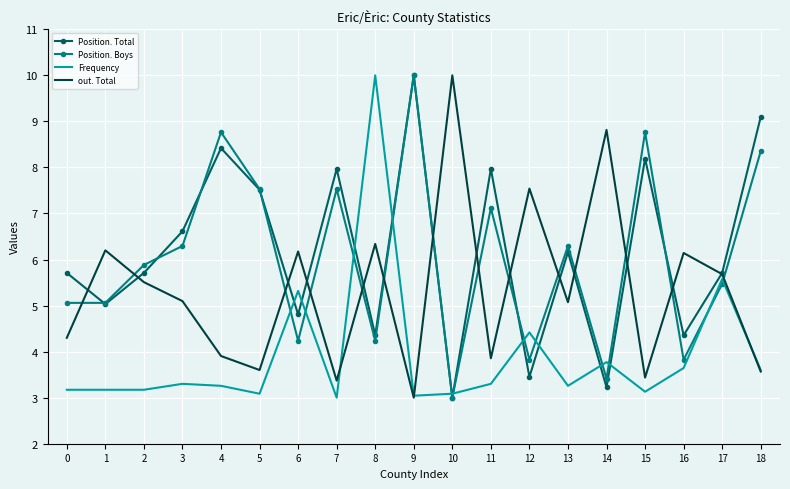

At how many categories does at least one series exceed 4?

19